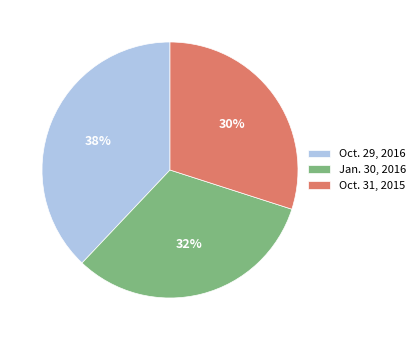

Does Oct. 29, 2016 represent more than half of the total?

No